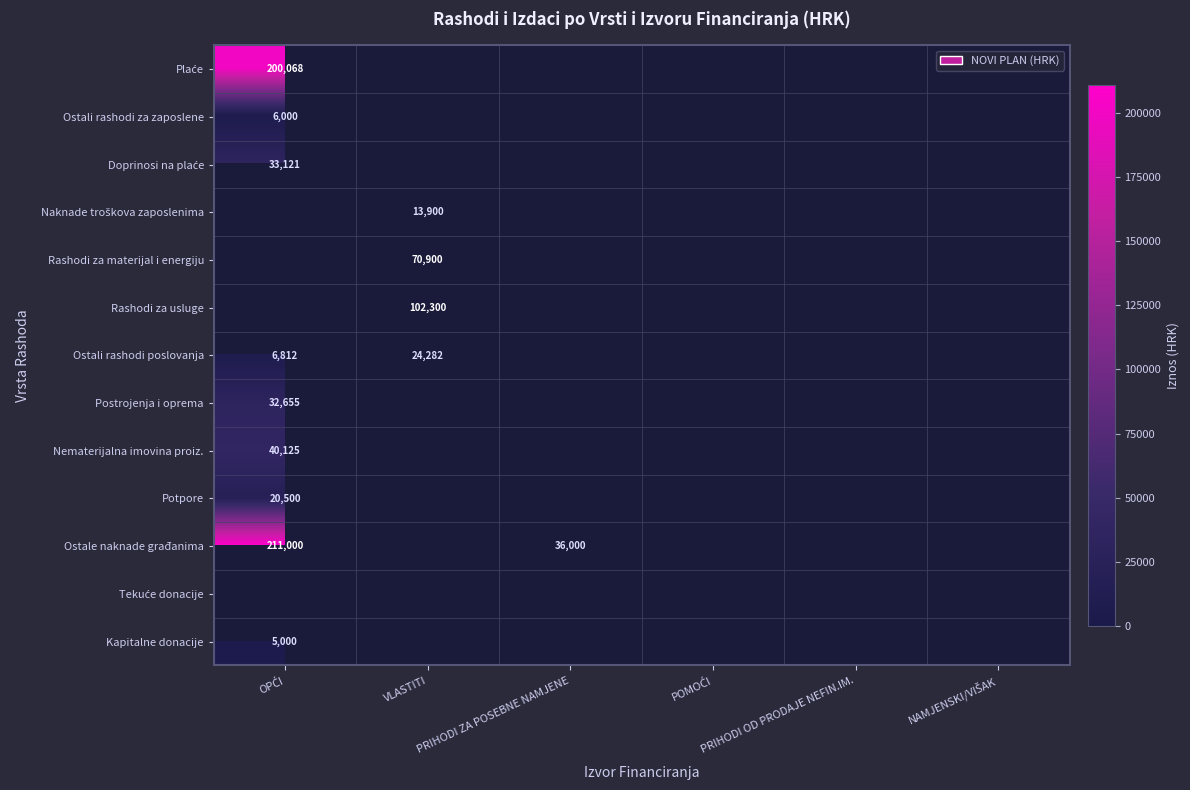

At which label does Tekuće donacije reach its minimum?

OPĆI